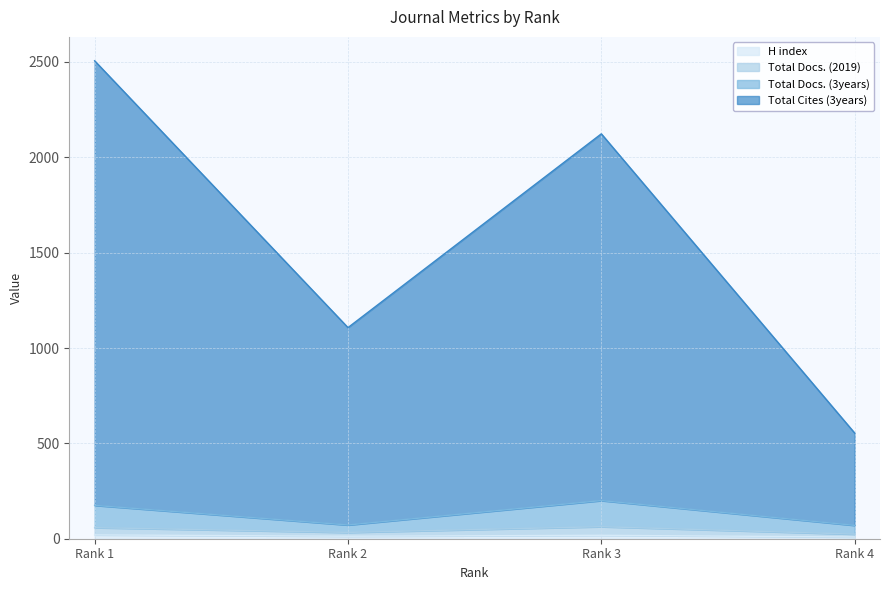

Count the Total Docs. (2019) values in the range 33 to 63.

3